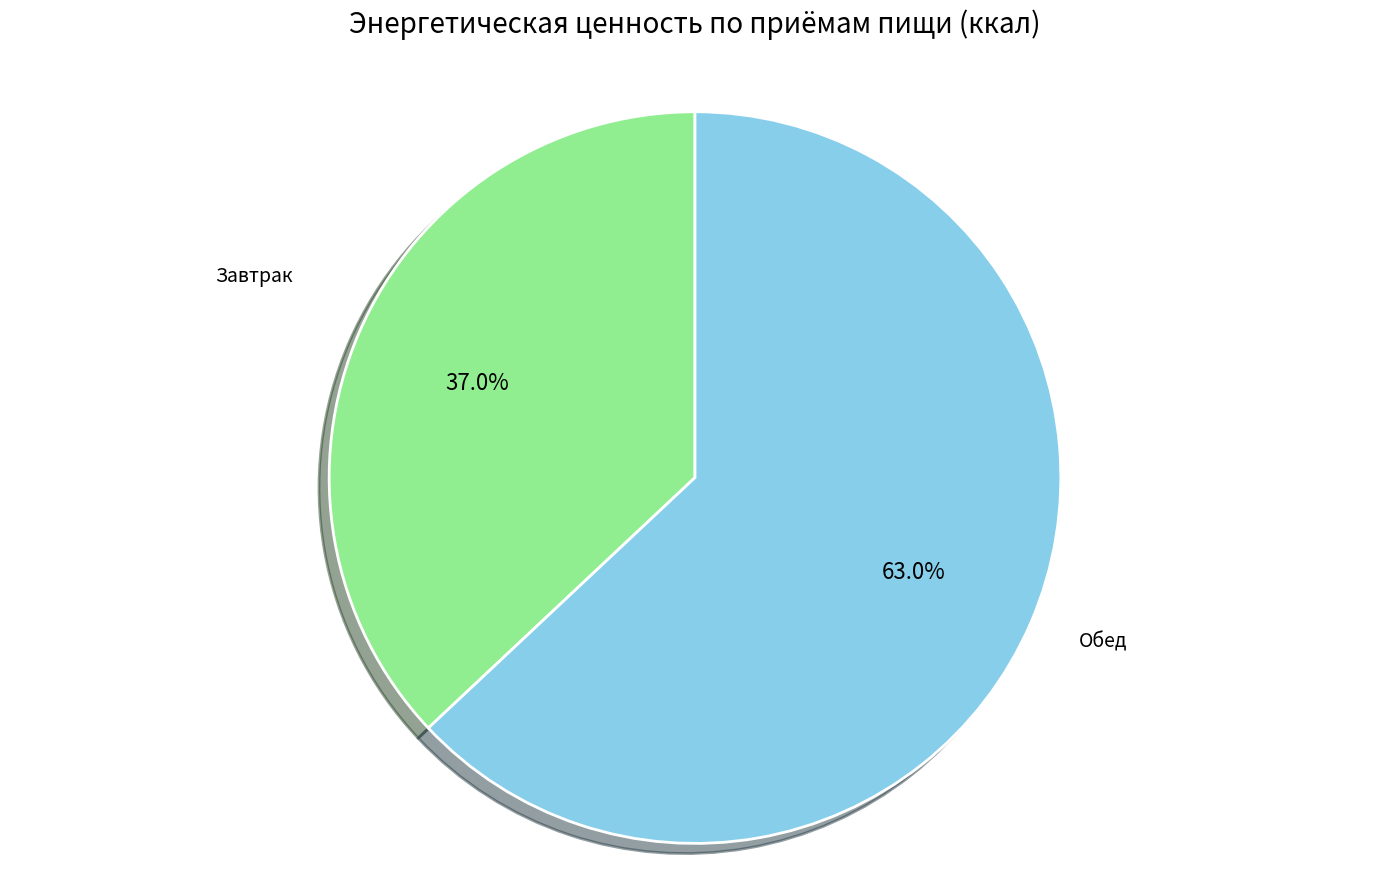

To the nearest percent, what is the difference between the largest and smallest slice percentages?

26%